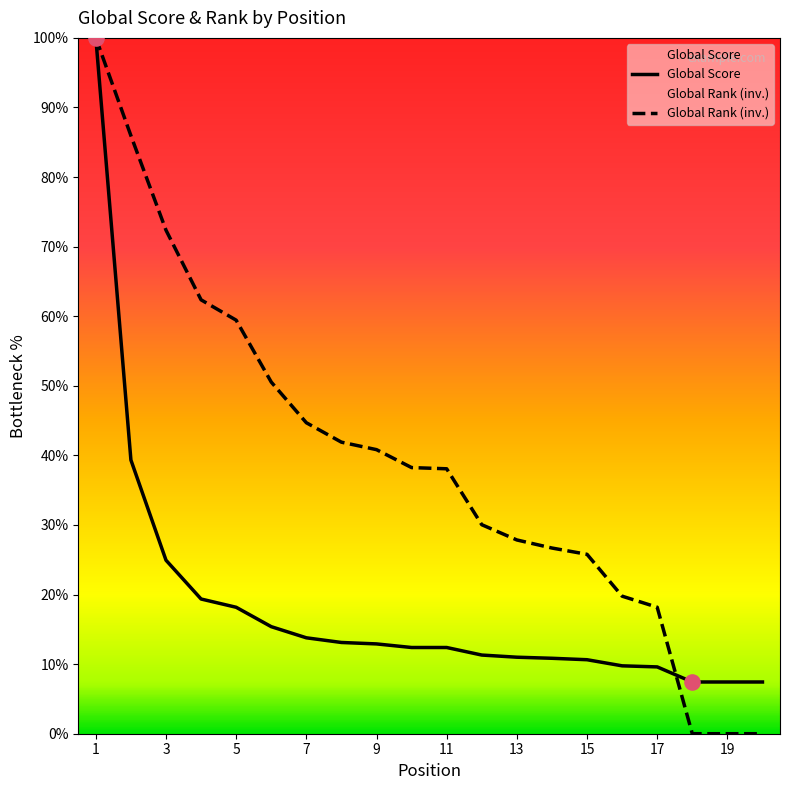

Which series contains the lowest Y value?

Global Rank (scaled)